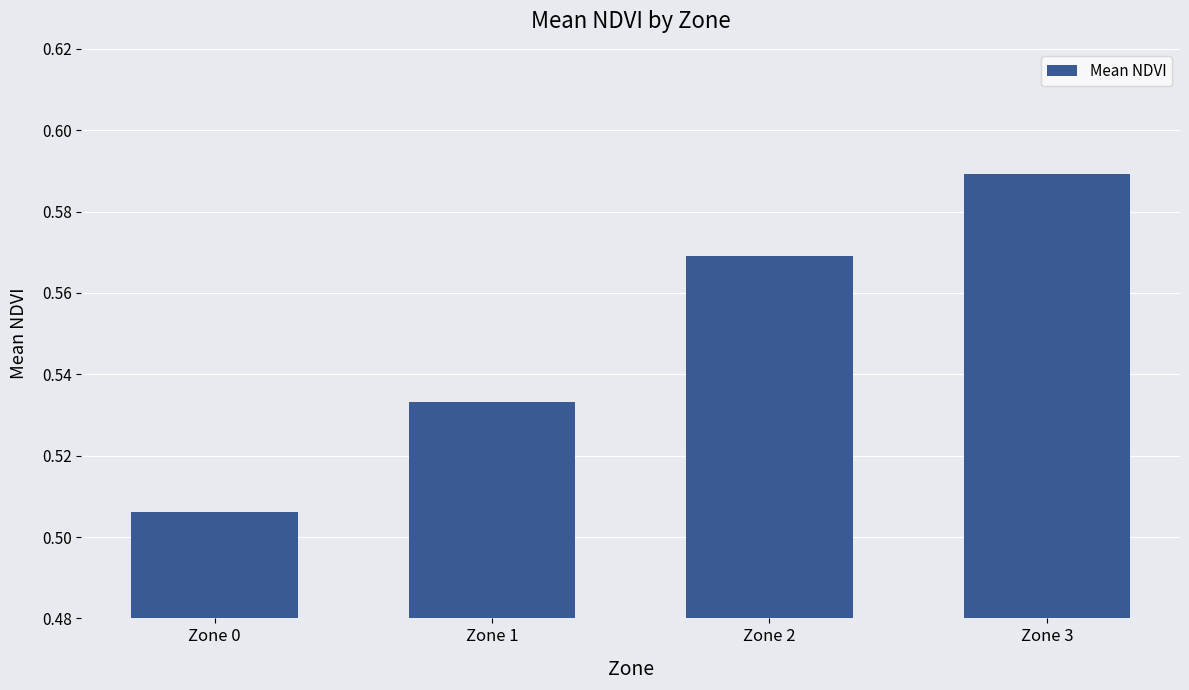

Does the chart contain stacked bars?

No